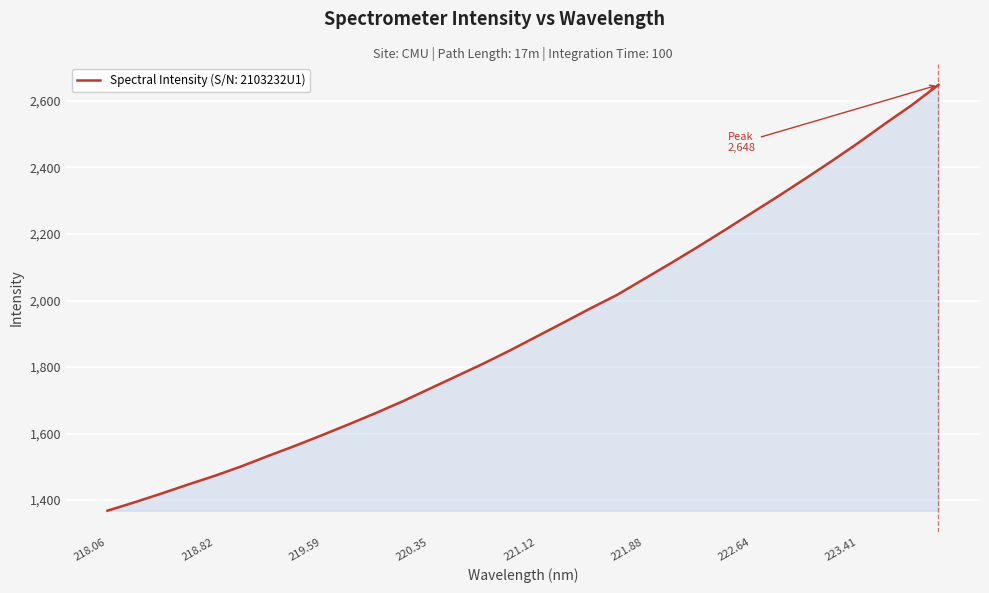

What is the greatest value displayed?

2648.3